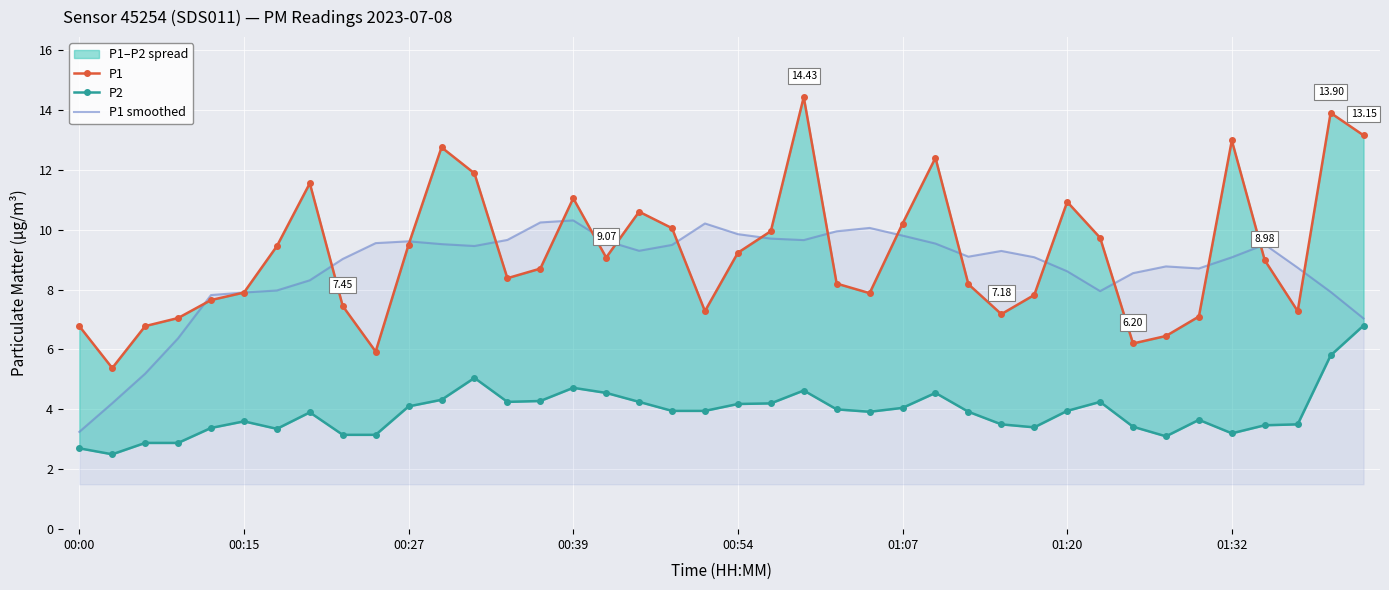

What position from the right is 12?

28